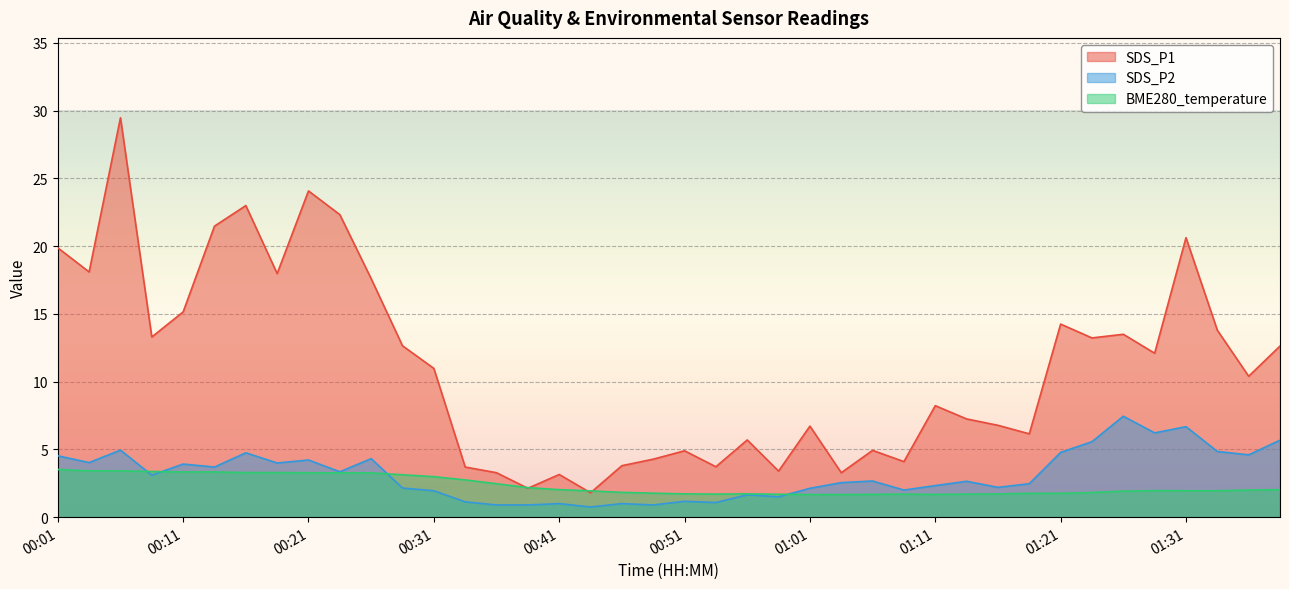

What is the sum of the BME280_temperature values at 00:51 and 00:58?

3.4